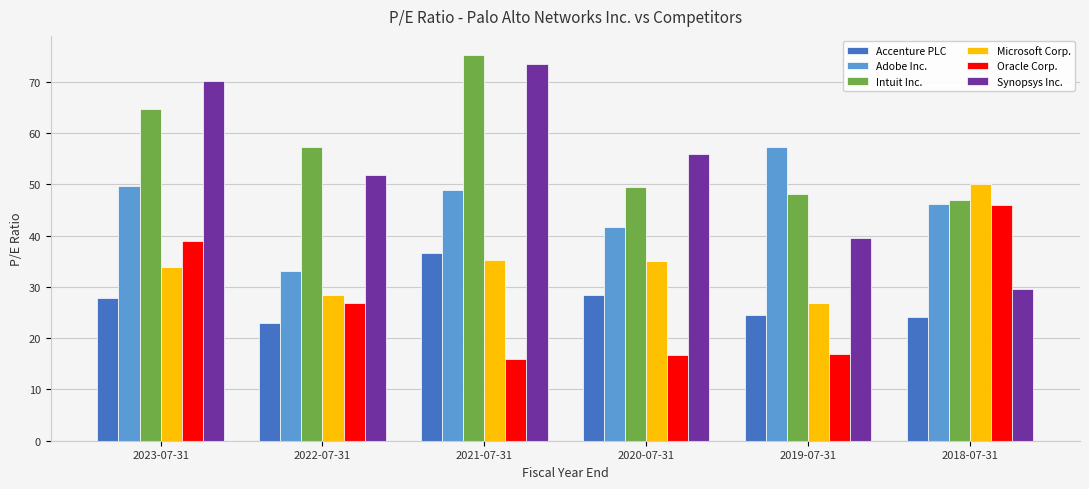

What is the difference between the maximum and minimum values in the Adobe Inc. series?

24.0